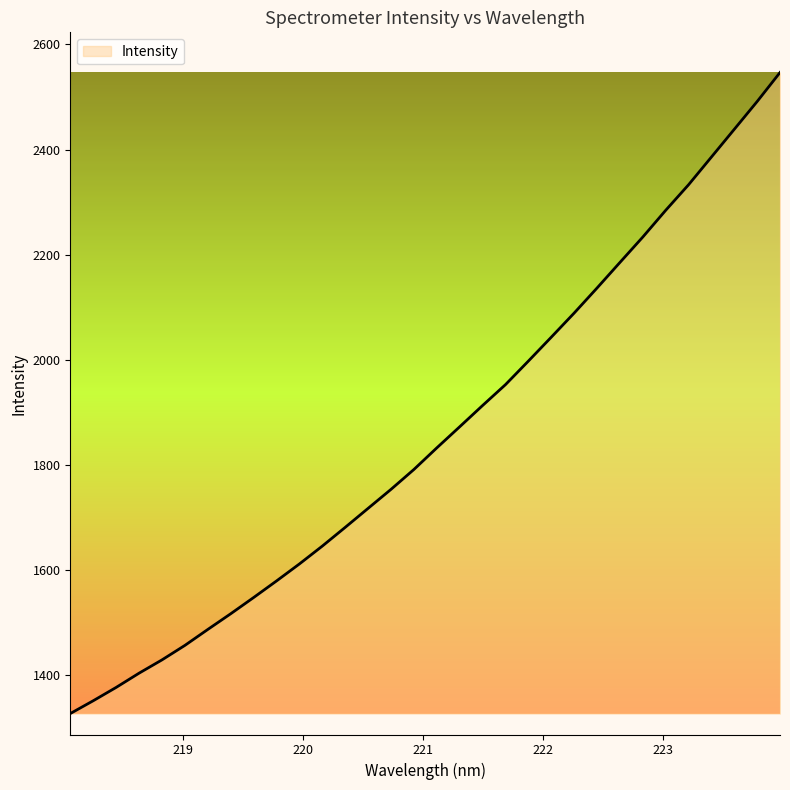

Does the chart have visible grid lines?

No